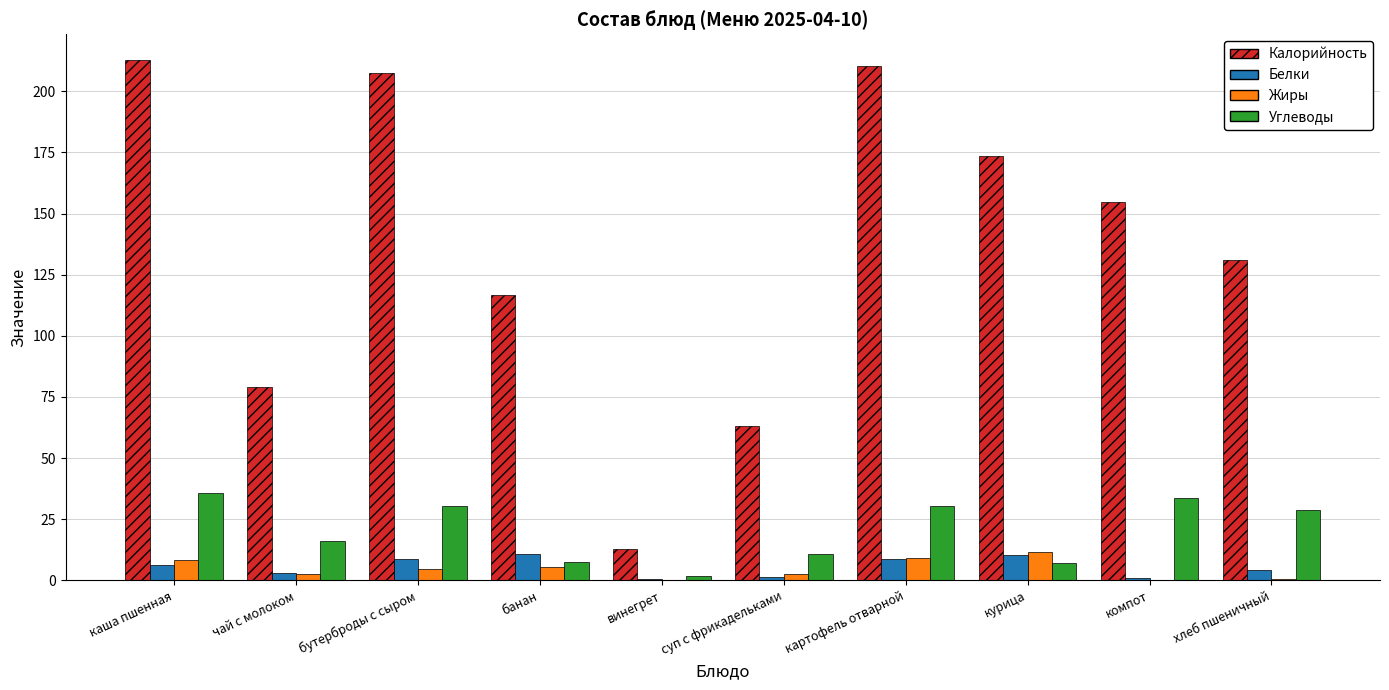

Is it true that Жиры equals 8.5 at каша пшенная?

True